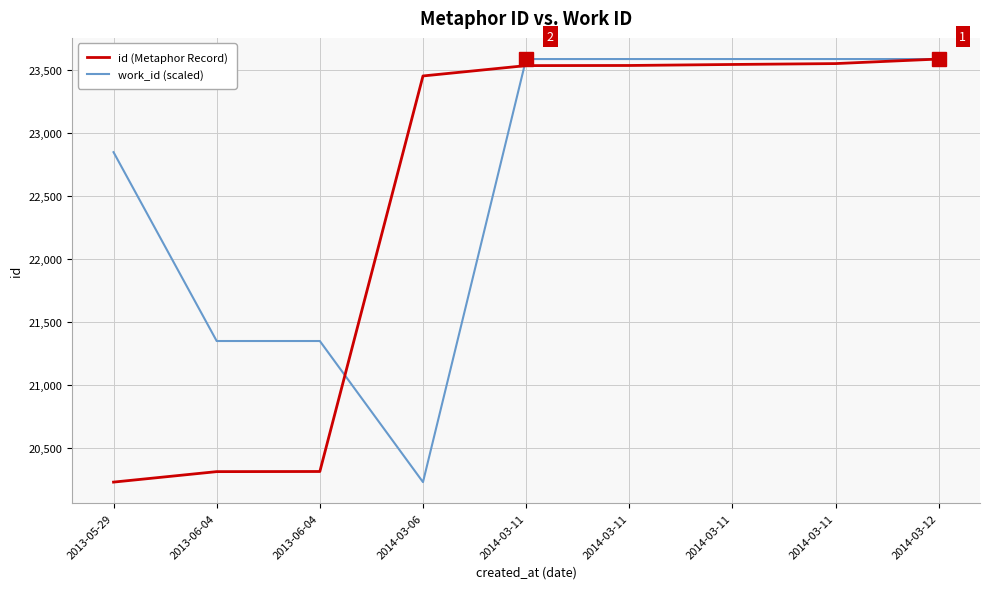

What is the total value across all series at 2014-03-12?

47168.0